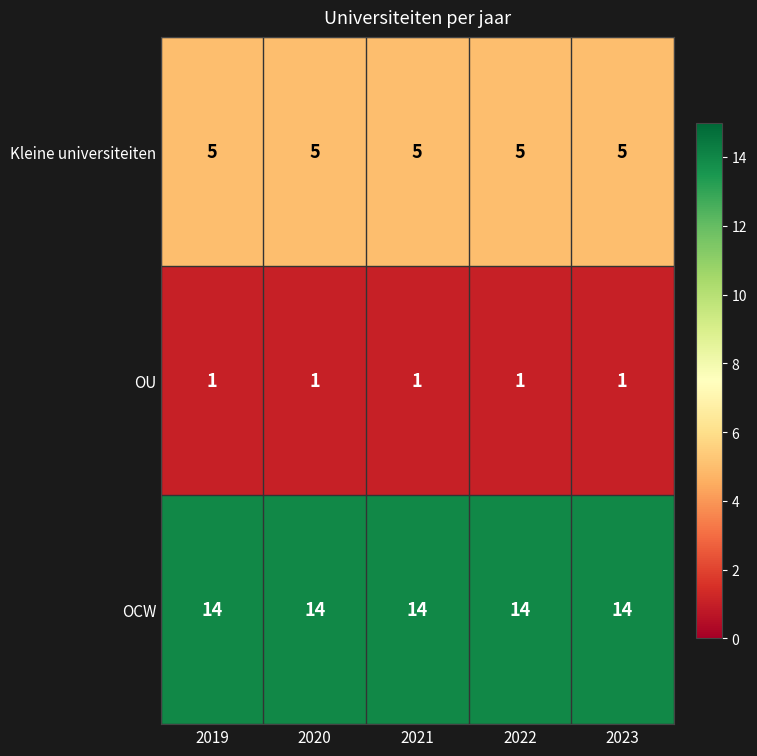

What is the difference between the highest and lowest values at 2023?

13